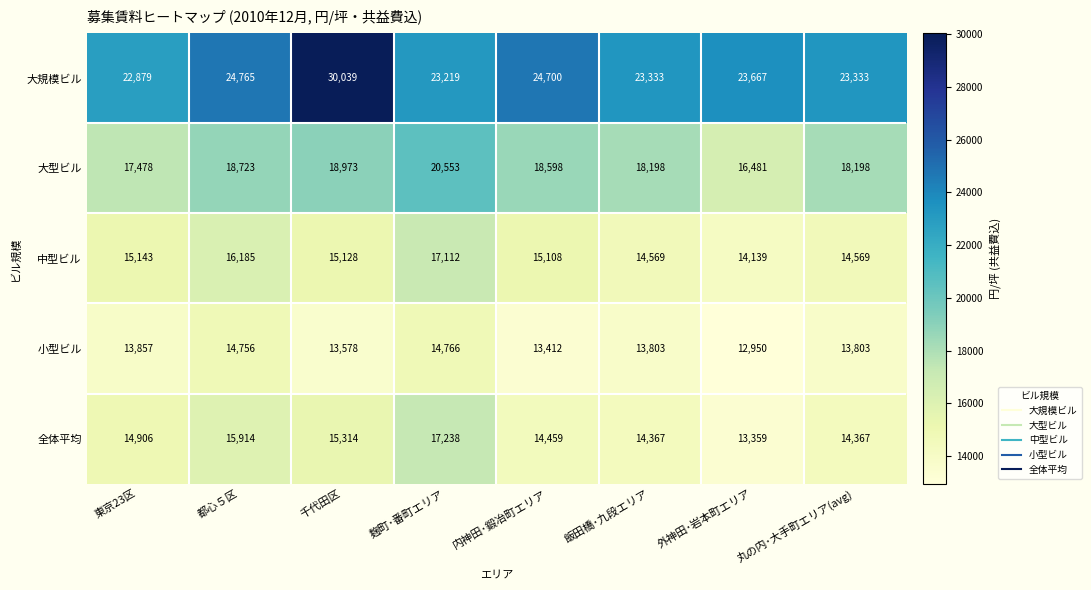

Between 内神田･鍛冶町エリア and 丸の内･大手町エリア(avg), which series saw the biggest shift?

大規模ビル